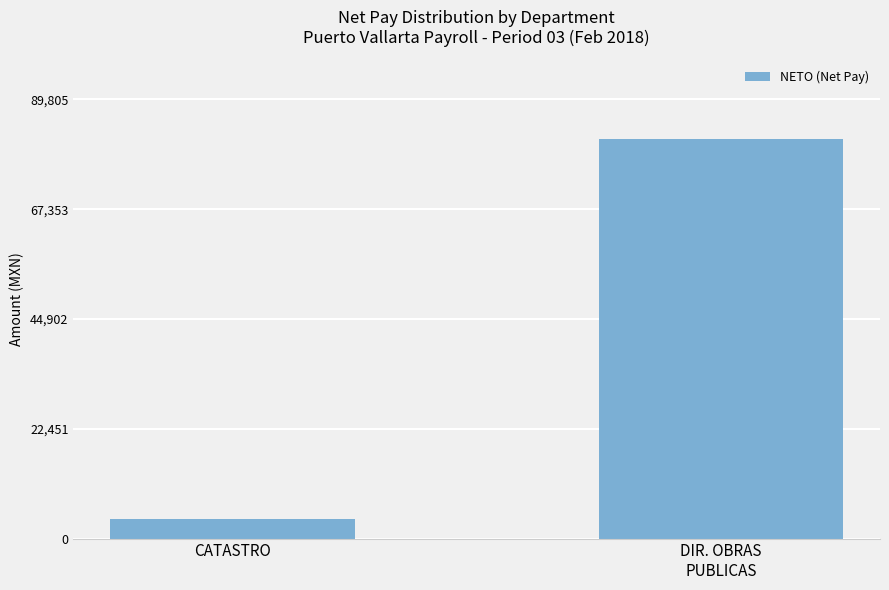

What is the average value?

42848